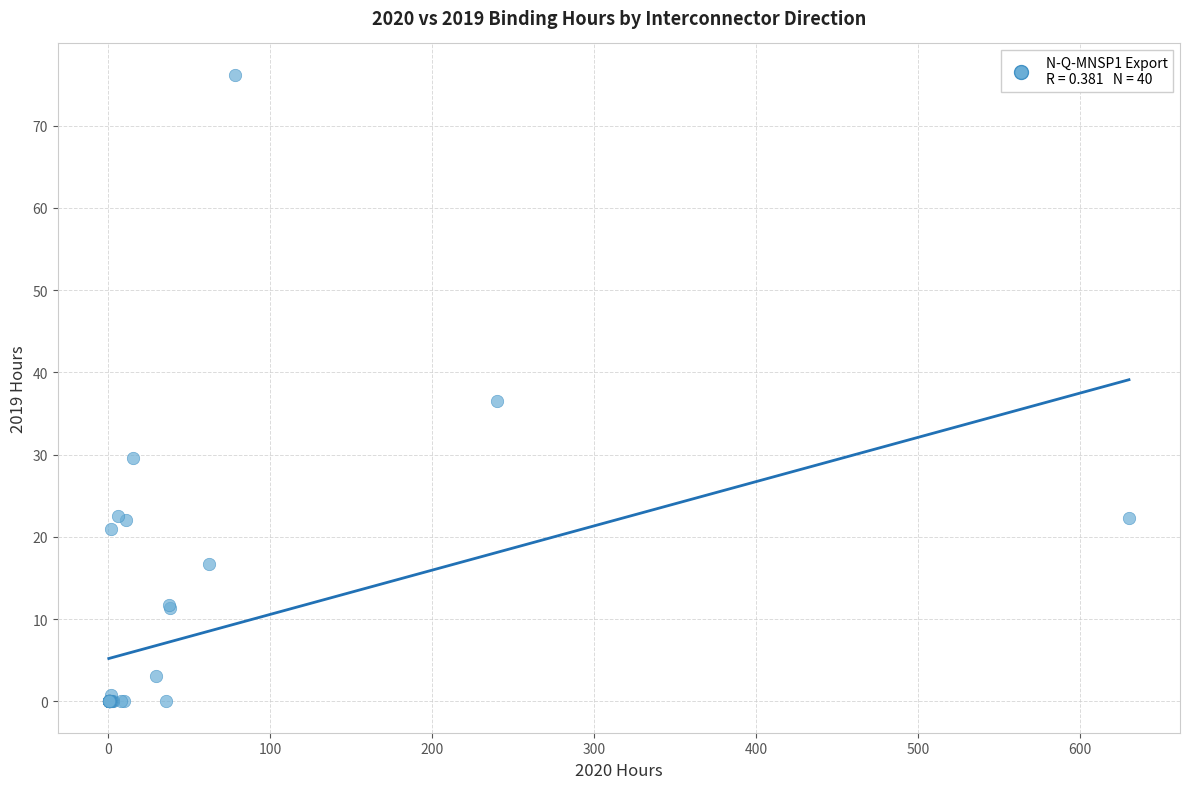

What Y value in the scatter plot is closest to 38?

36.5